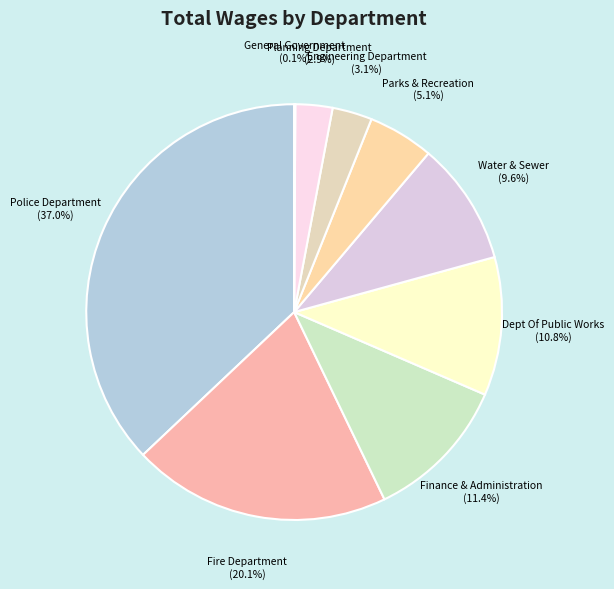

What is the ratio of the value at Finance & Administration to the value at Fire Department?

0.6